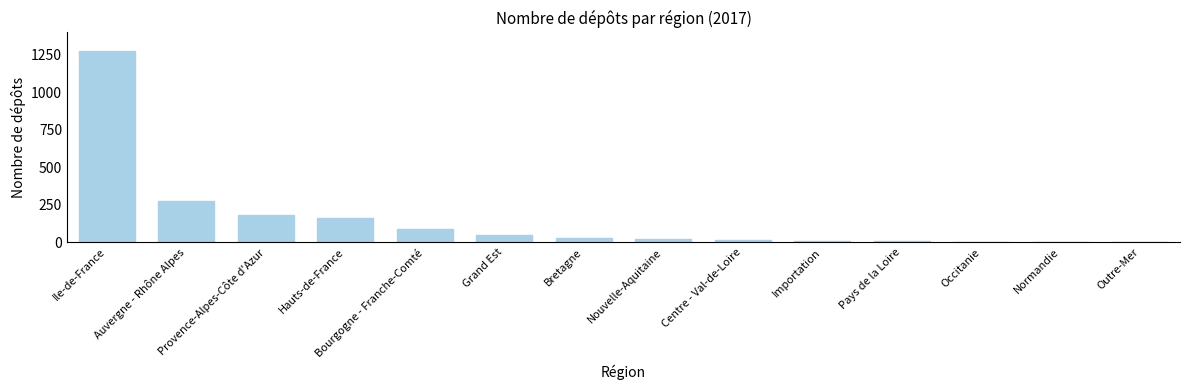

Are the bars grouped side by side (vs. stacked)?

No